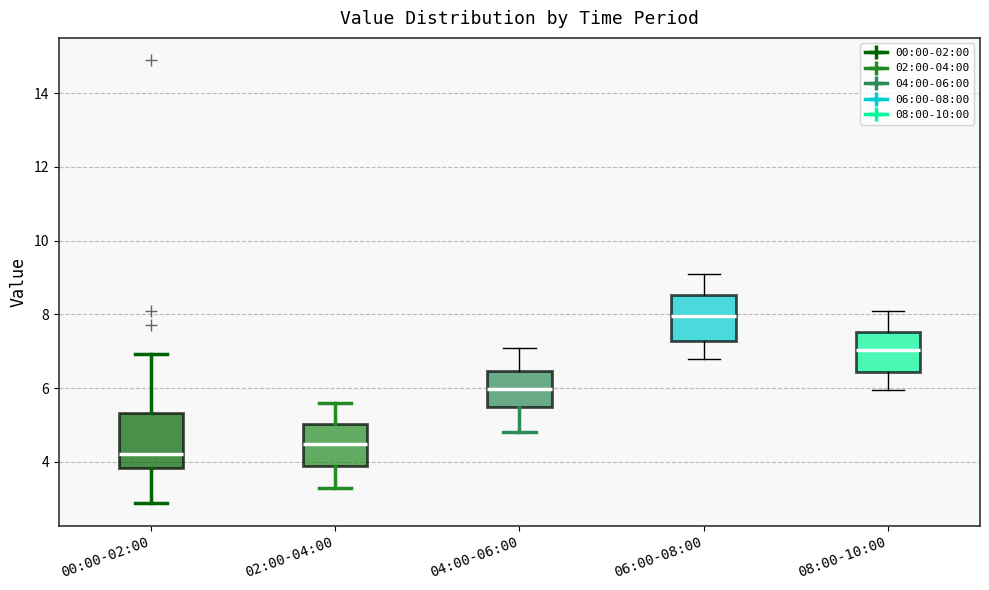

Reading left to right, read every box against the y-axis: the position of its median line, the range the box covers, and the ends of its whiskers. The values are not printed on the chart, so give them approximately, as read against the axis.

00:00-02:00: median 4.2, box 3.8 to 5.4, whiskers 2.8 to 7.0
02:00-04:00: median 4.4, box 3.8 to 5.0, whiskers 3.4 to 5.6
04:00-06:00: median 6.0, box 5.4 to 6.4, whiskers 4.8 to 7.2
06:00-08:00: median 8.0, box 7.2 to 8.6, whiskers 6.8 to 9.2
08:00-10:00: median 7.0, box 6.4 to 7.6, whiskers 6.0 to 8.2